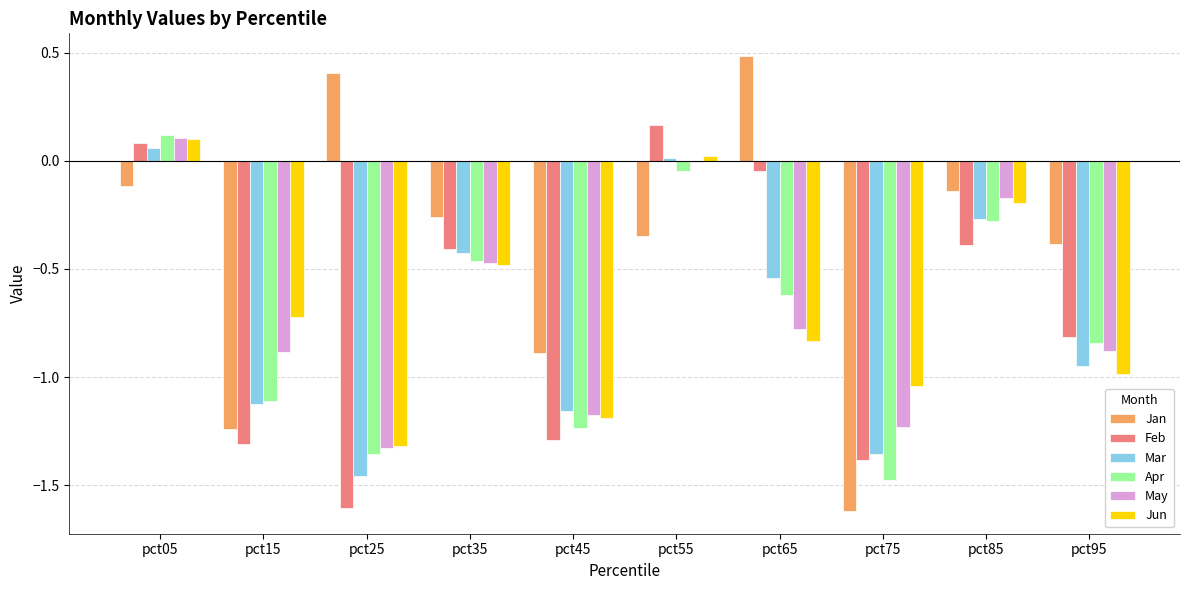

Which label corresponds to the largest value in the chart?

pct65